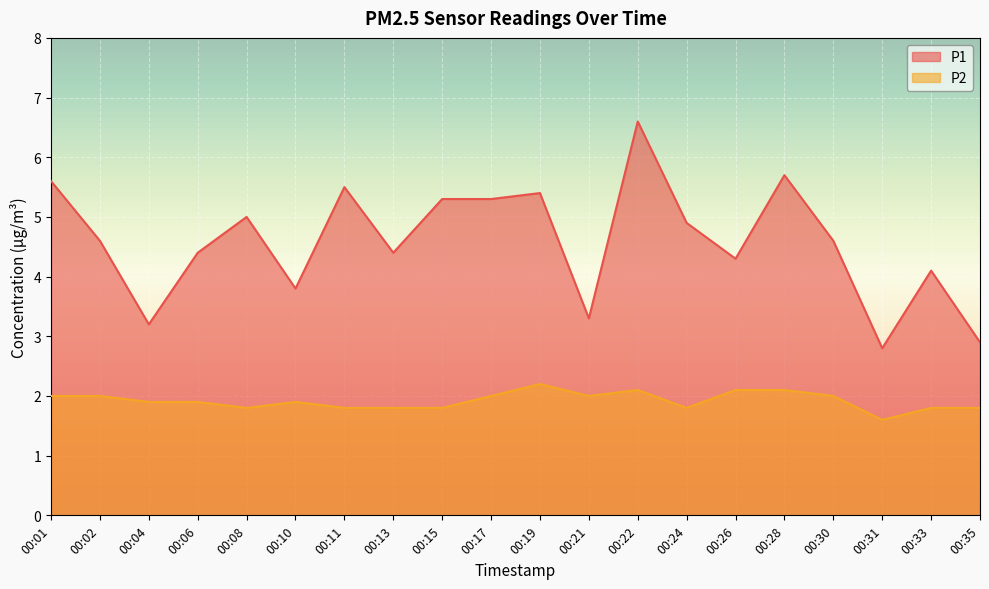

True or false: P2 and P1 cross at least once.

False